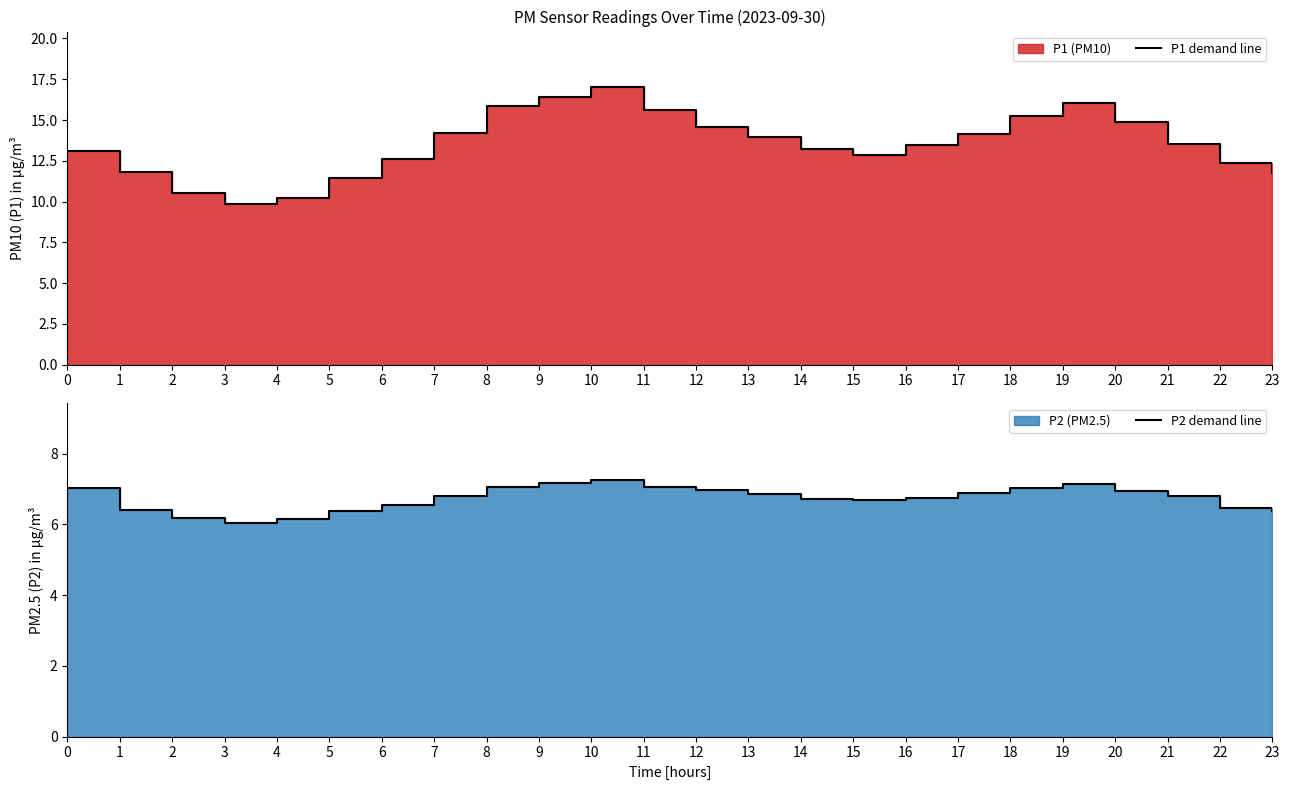

How many data points in P1 demand are above 13?

15